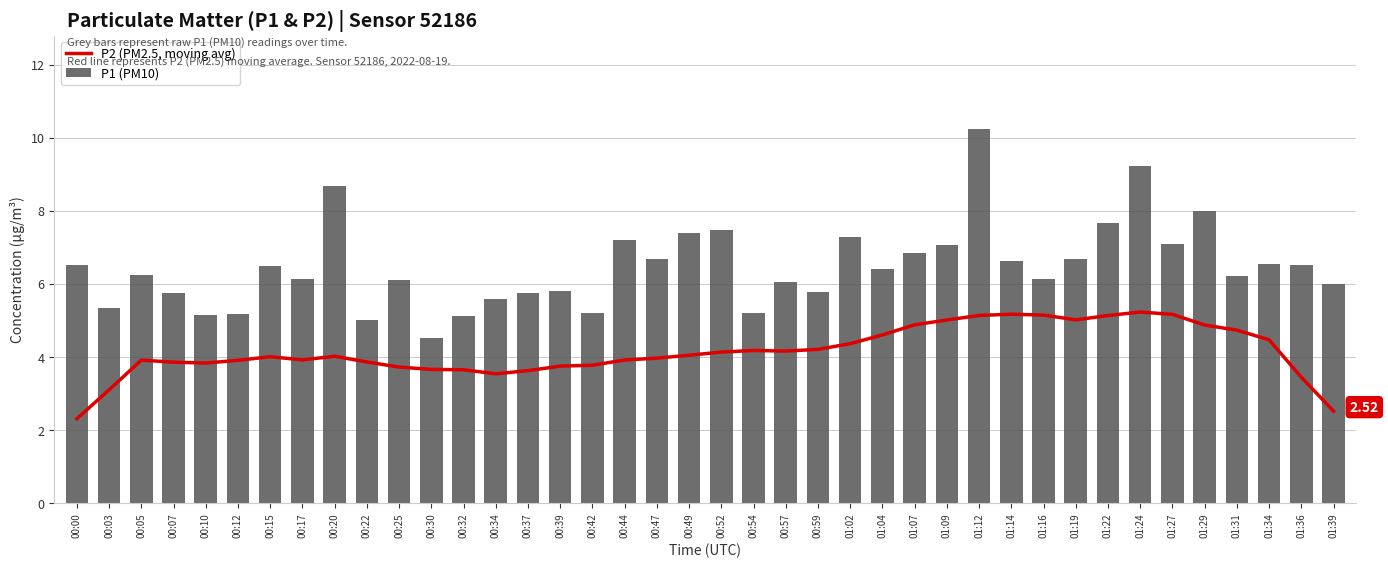

True or false: P2 (PM2.5, moving avg) has a value of 4.9 at 01:29.

True